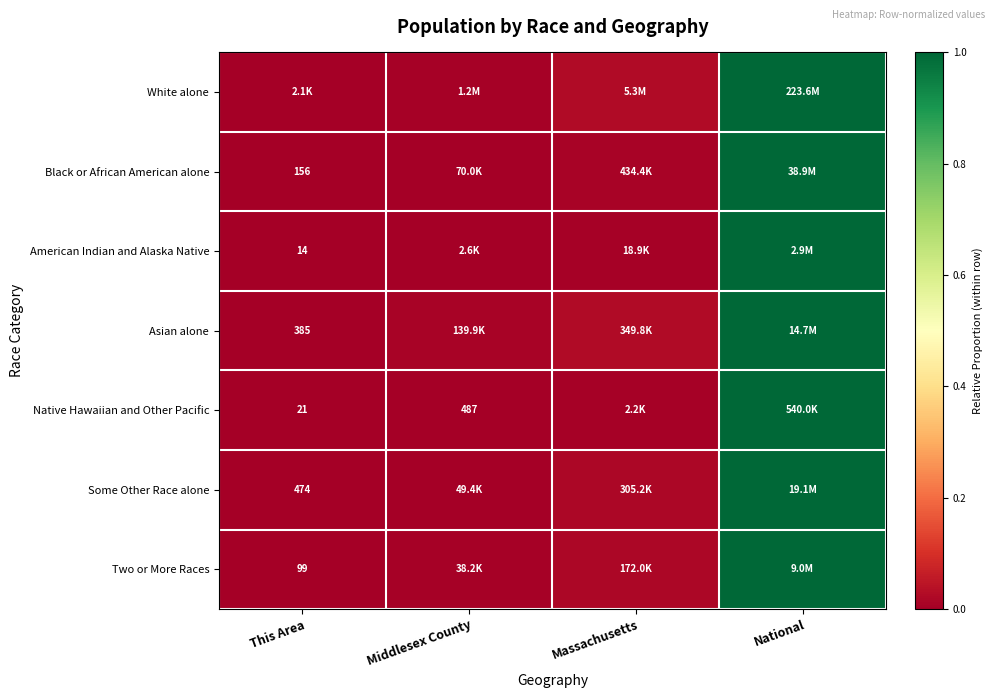

Where is Black or African American alone nearest to the value 0?

This Area